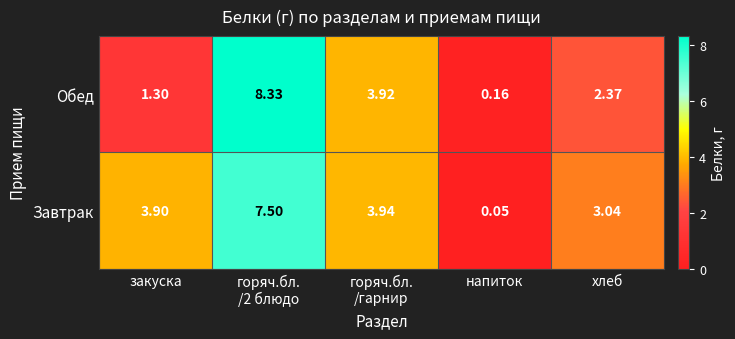

At закуска, list the series in order from smallest to largest.

Обед, Завтрак